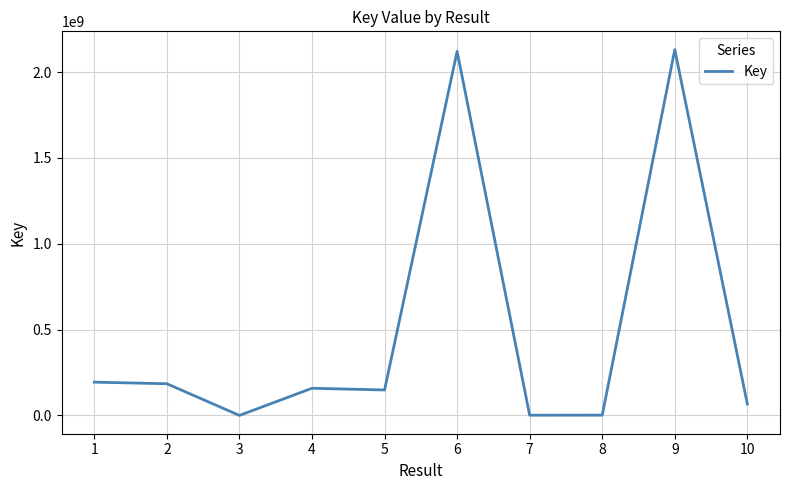

What is the difference between the second highest and minimum values?

2120127474